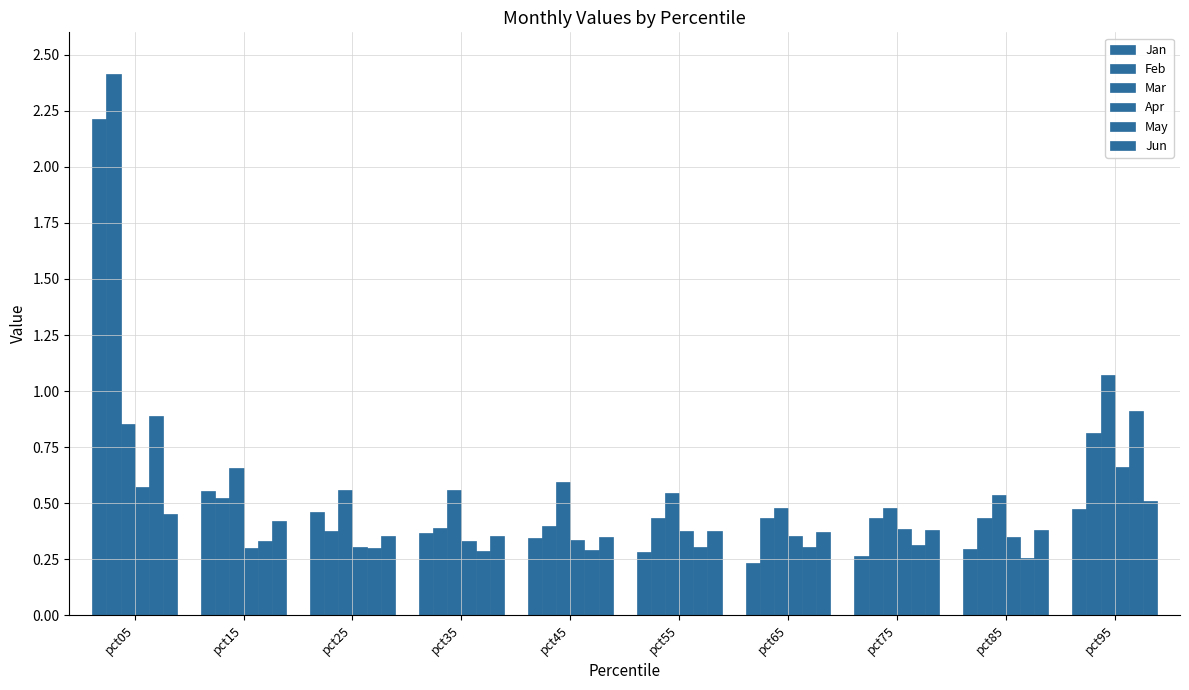

The Jan series shows 0.3 at pct45. True or false?

True